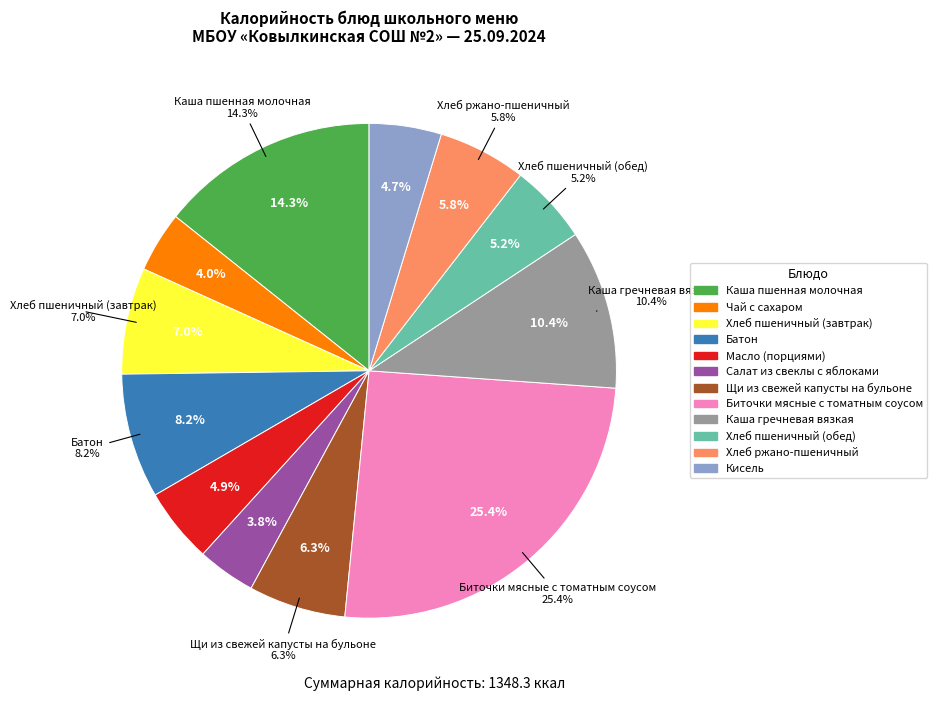

To the nearest percent, what is the average slice percentage?

8%